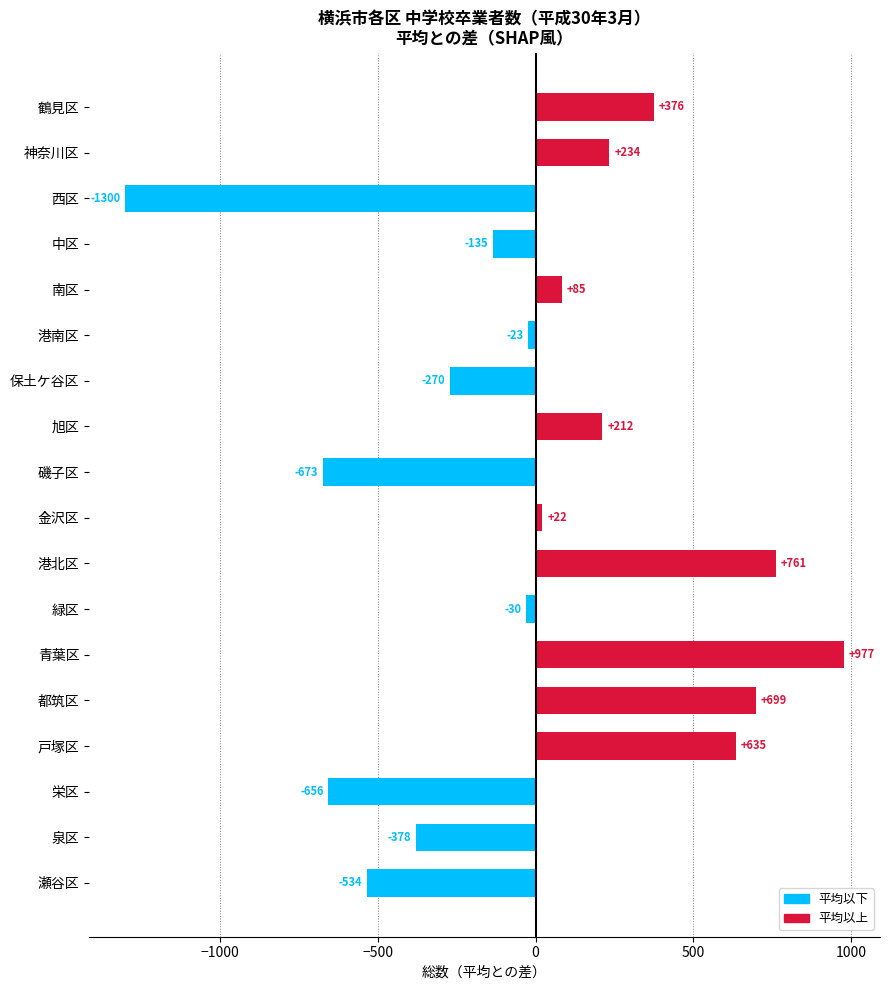

What is the difference between the values at 泉区 and 青葉区?

1355.0